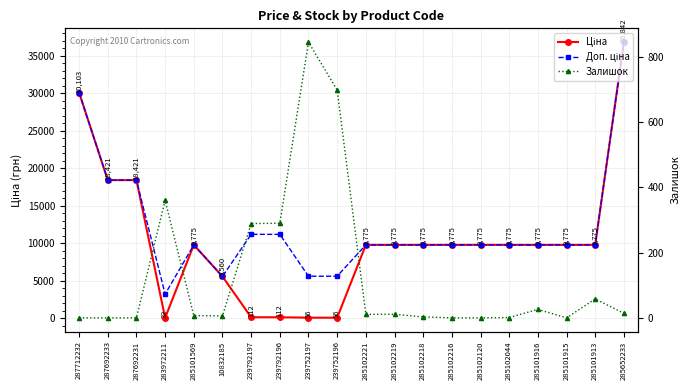

Does the chart have visible grid lines?

Yes